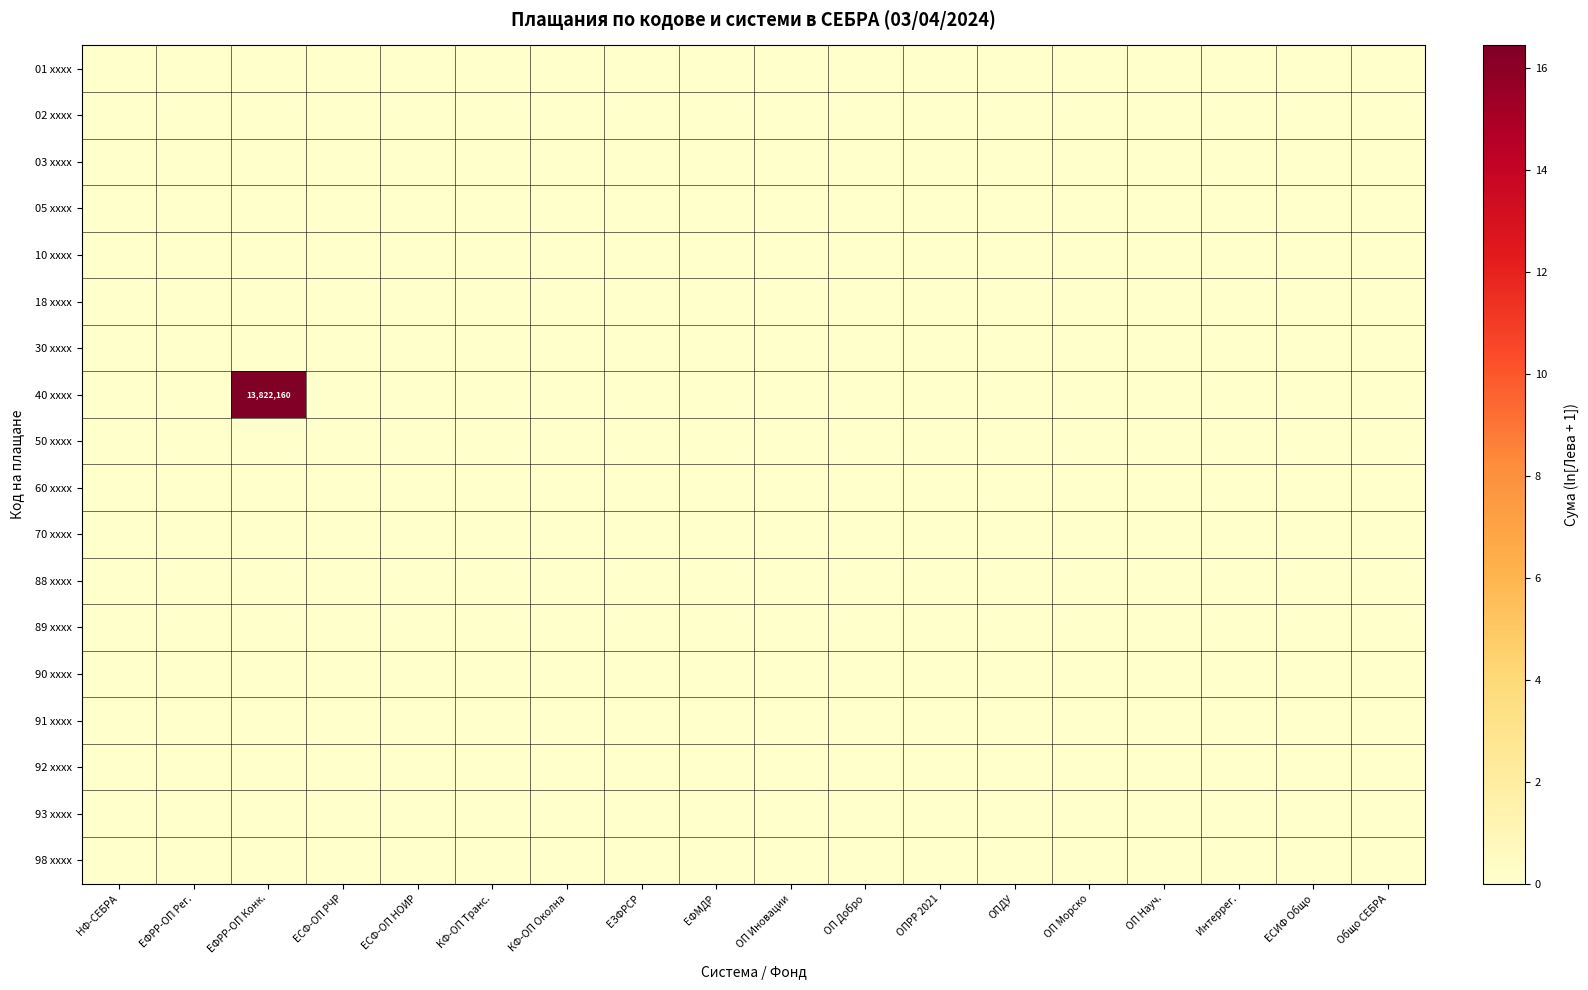

Which series has the largest total across all categories?

40 xxxx